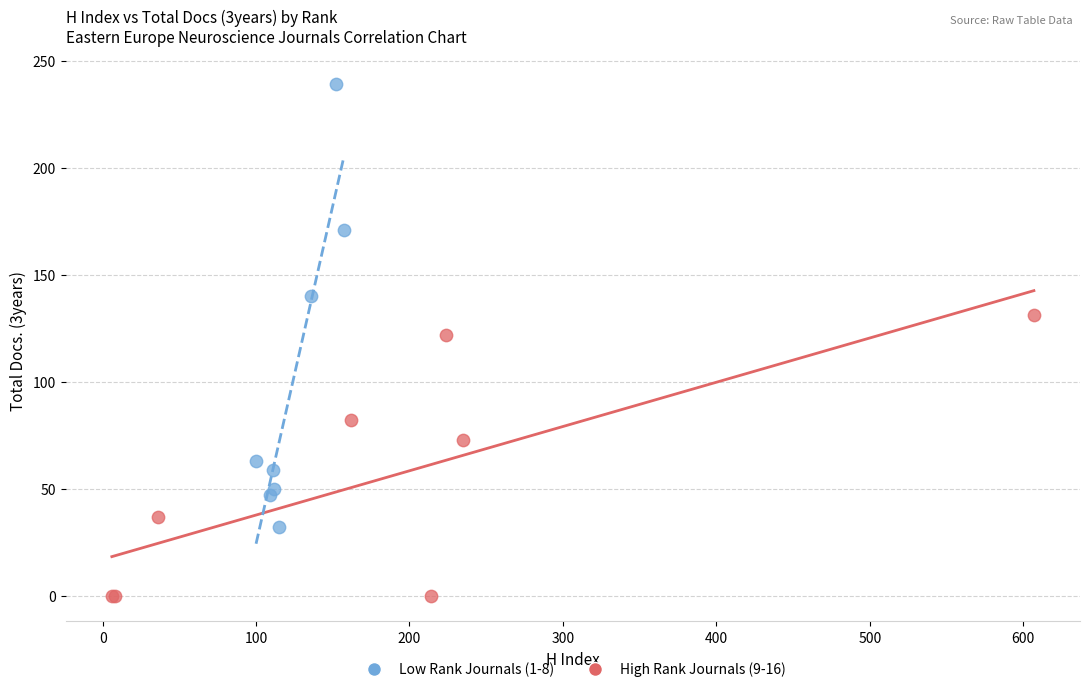

Which series has the largest Y range (max minus min)?

Low Rank Journals (1-8)